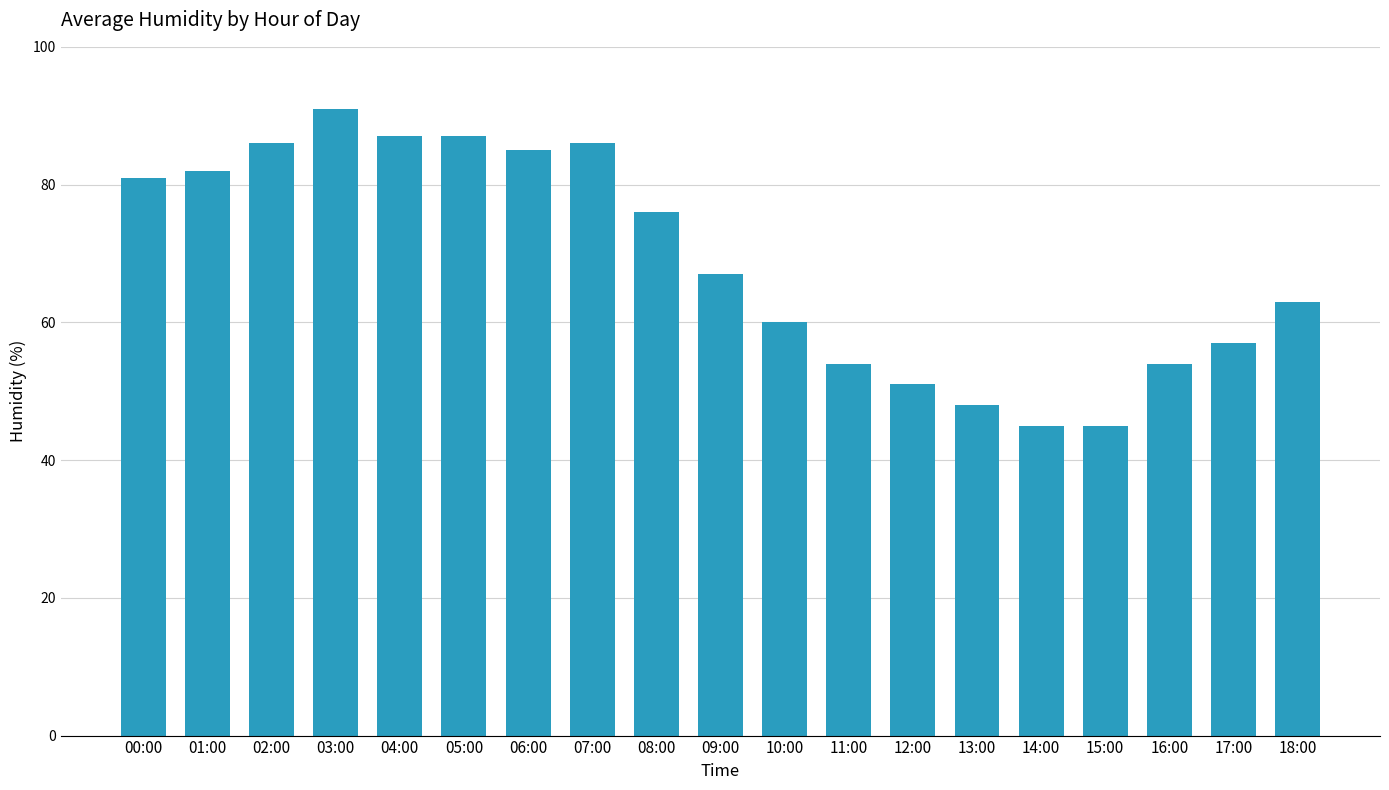

What is the value of the 16th bar from the left?

45